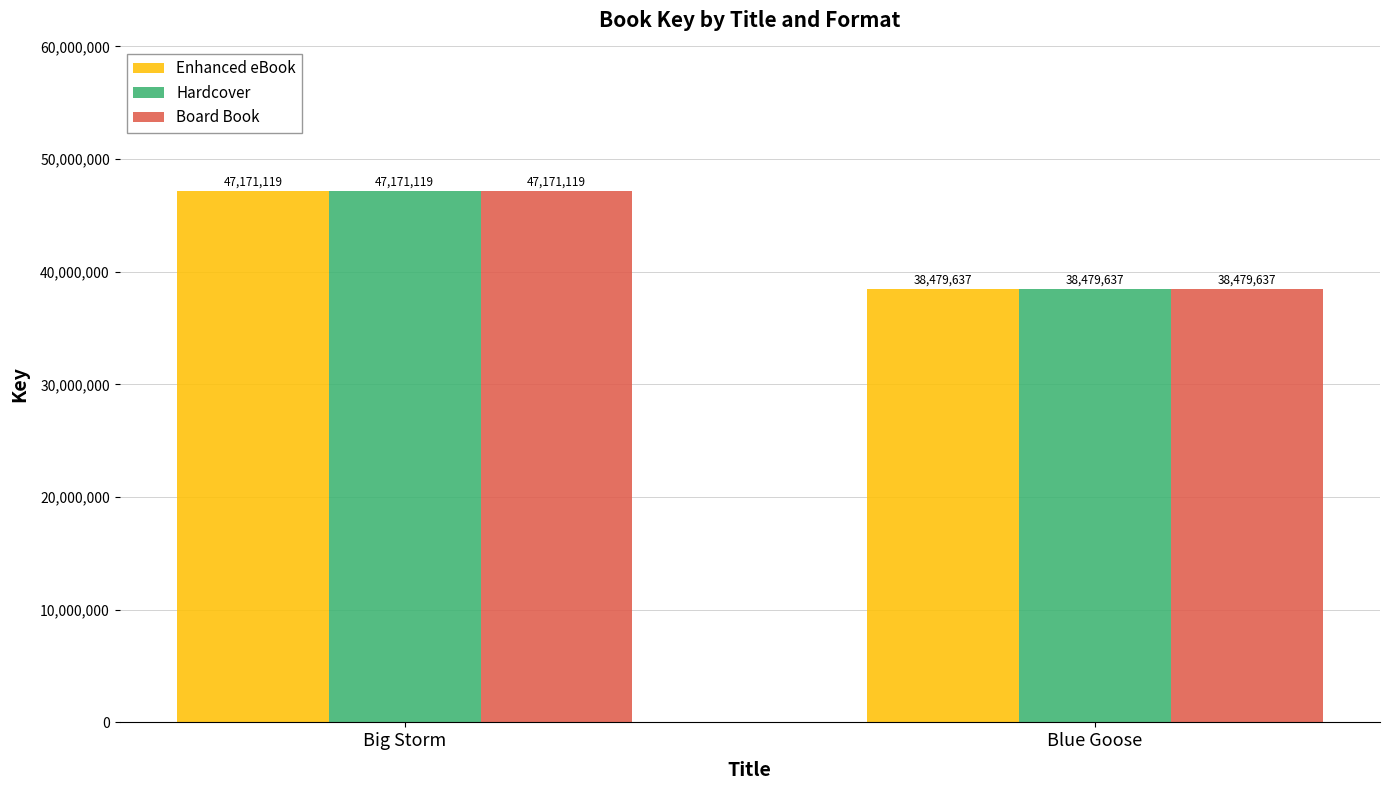

Count the Board Book values in the range 38479637 to 47171119.

2